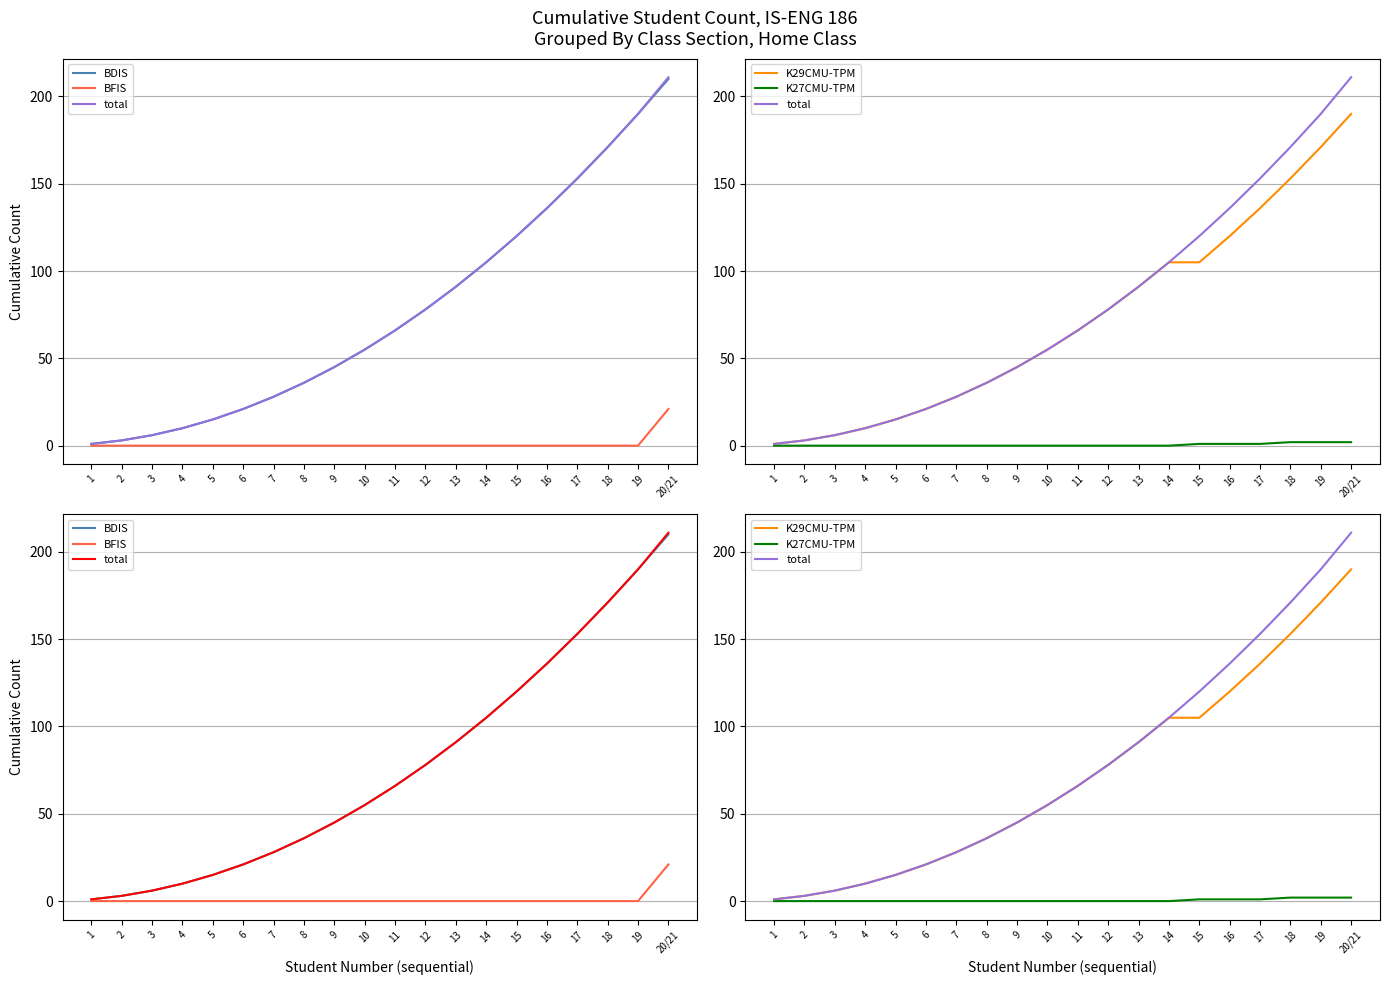

Which has a higher value, 17 or 5?

17